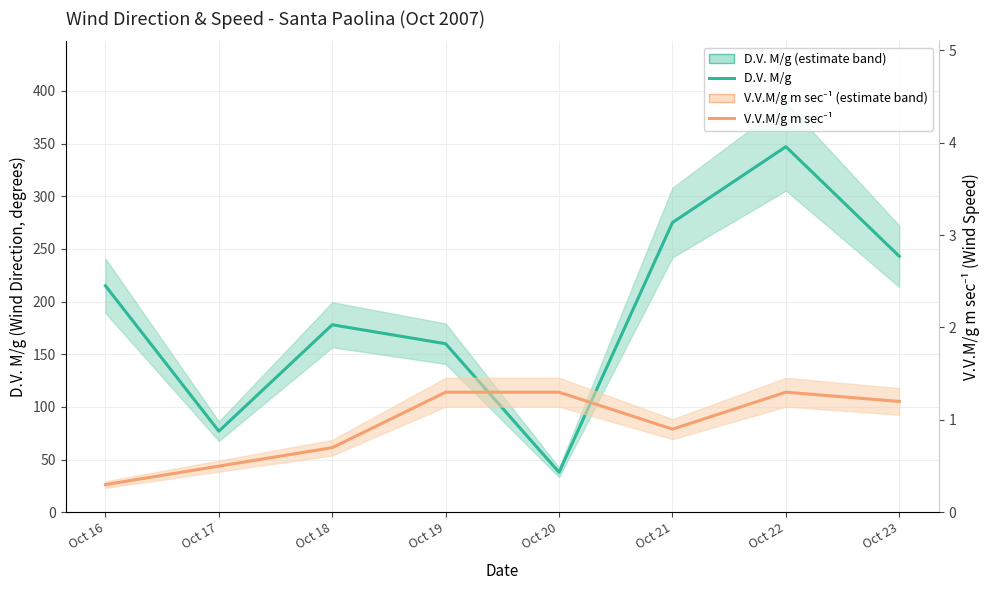

At how many categories does at least one series exceed 149?

6